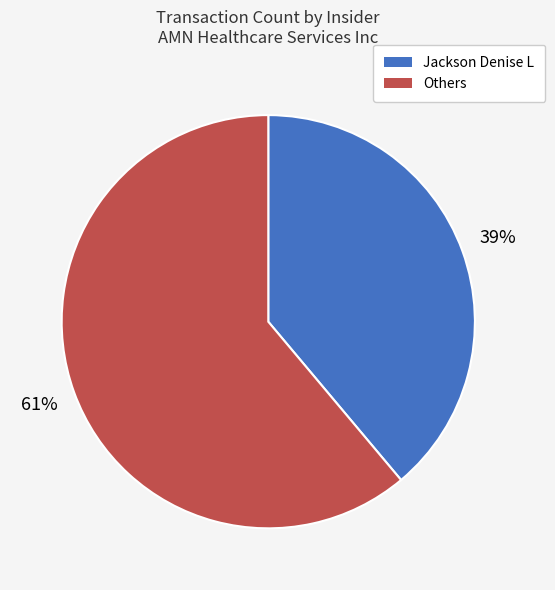

To the nearest percent, what is the average slice percentage?

50%